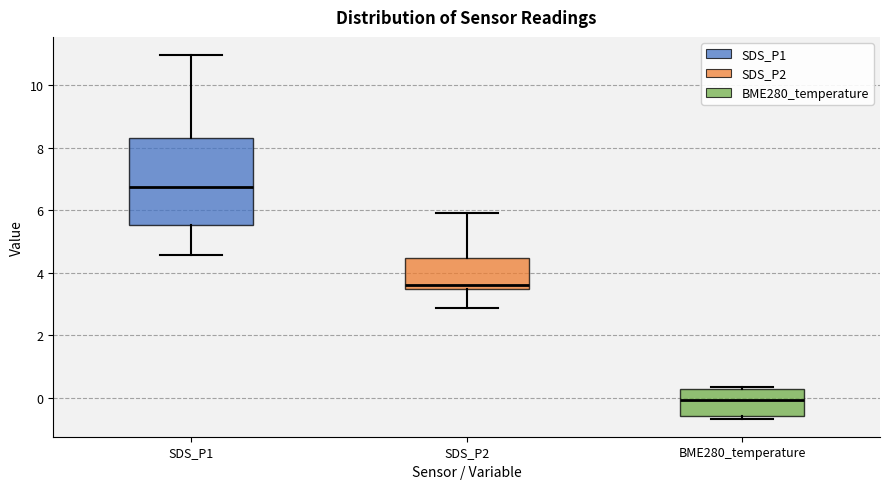

Which box has the lowest median line?

BME280_temperature